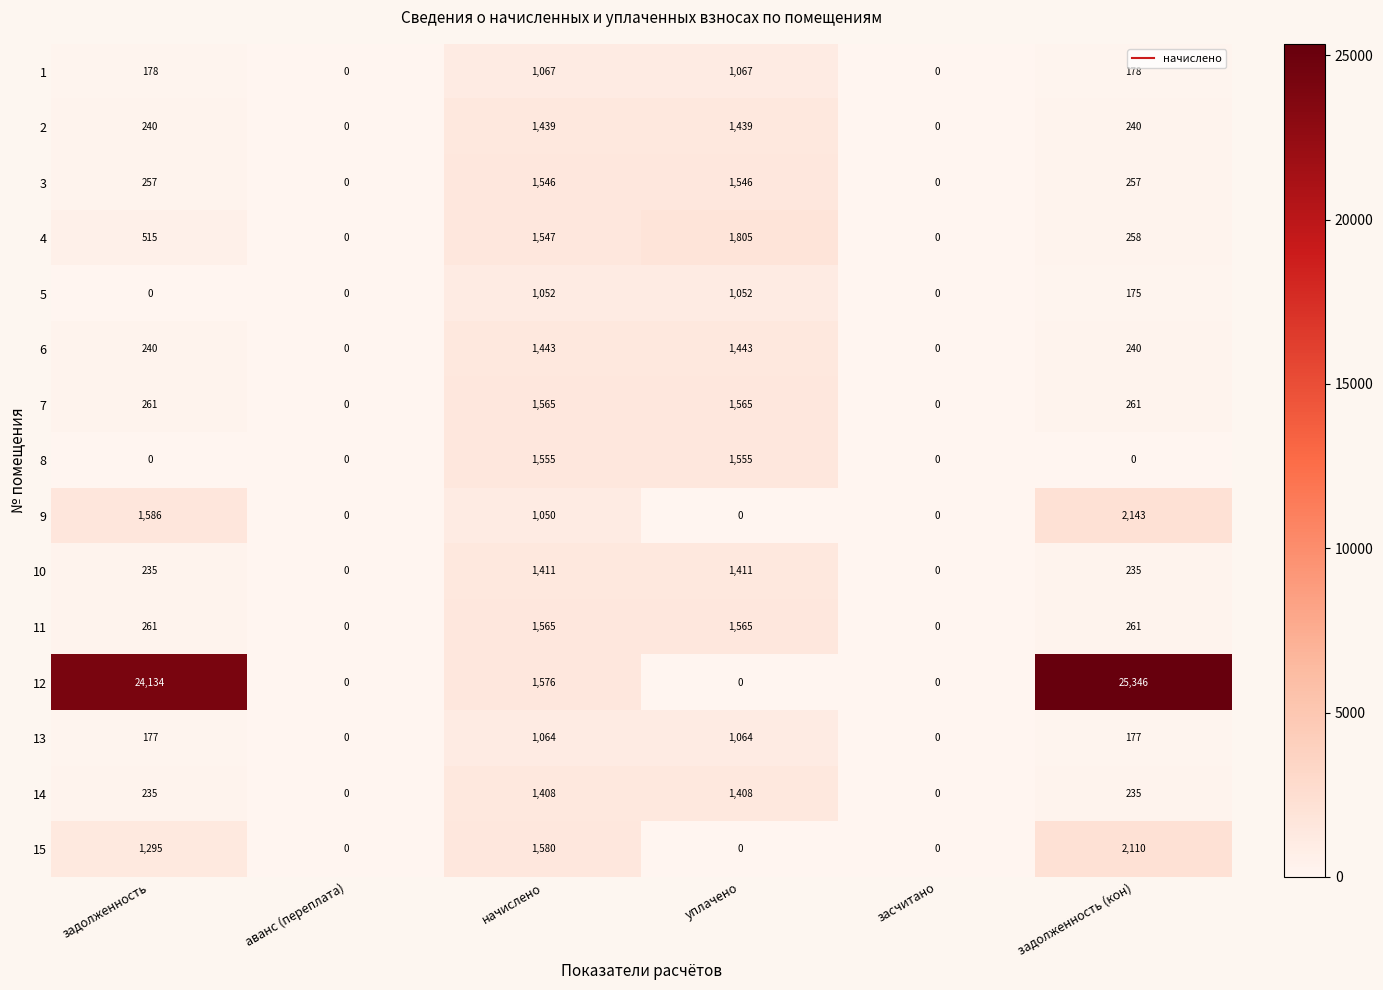

What is the difference between the highest and lowest values at уплачено?

1805